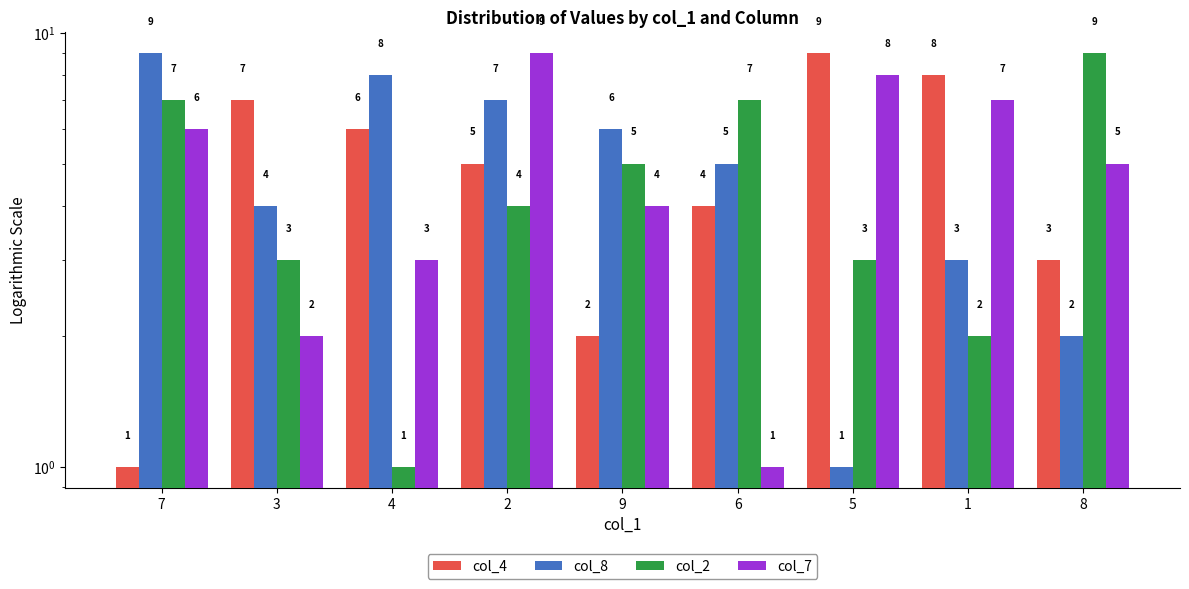

Is the value of col_7 at 6 greater than the value of col_2 at 6?

No